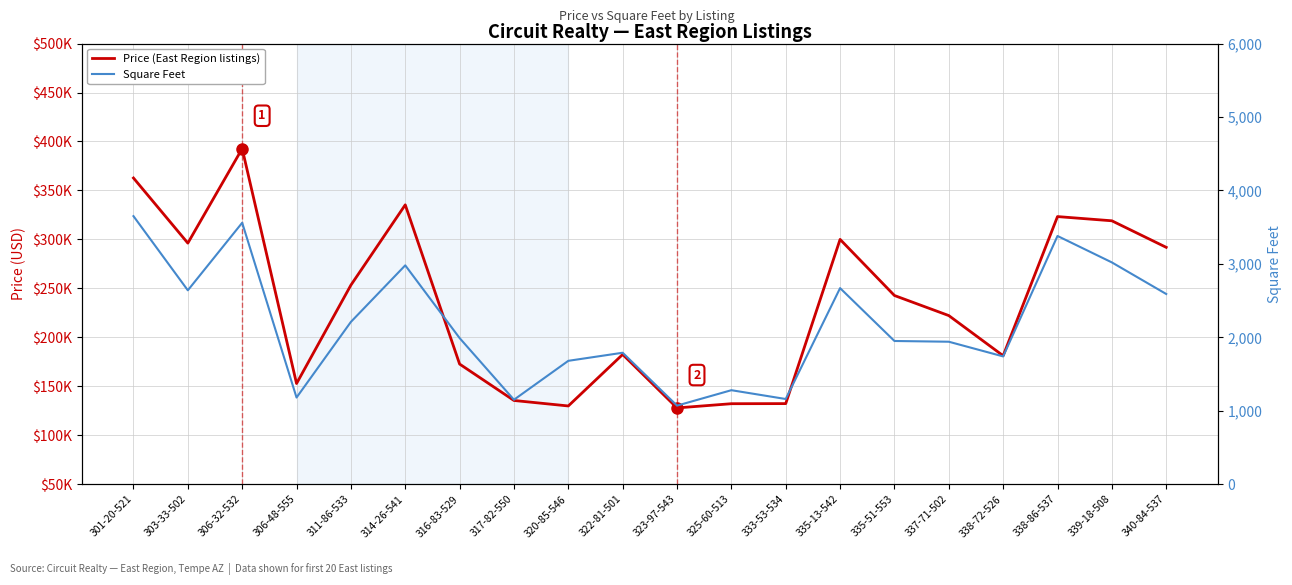

True or false: Square Feet and Price (East Region listings) cross at least once.

False